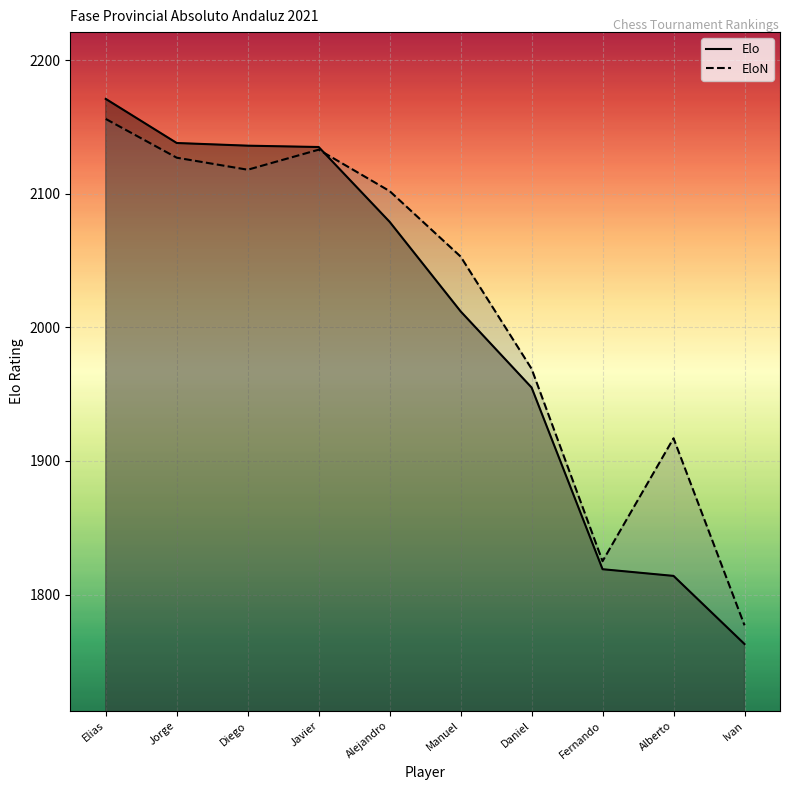

Is the value of Elo at Elias greater than the value of EloN at Daniel?

Yes